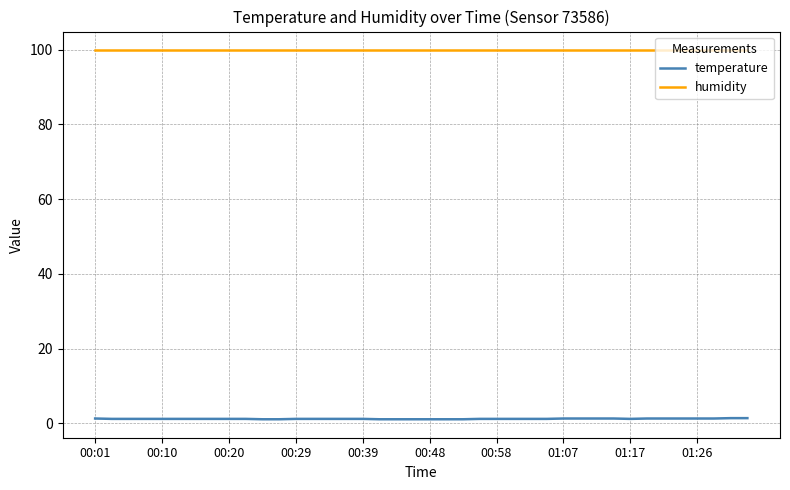

True or false: humidity and temperature intersect in this chart.

False